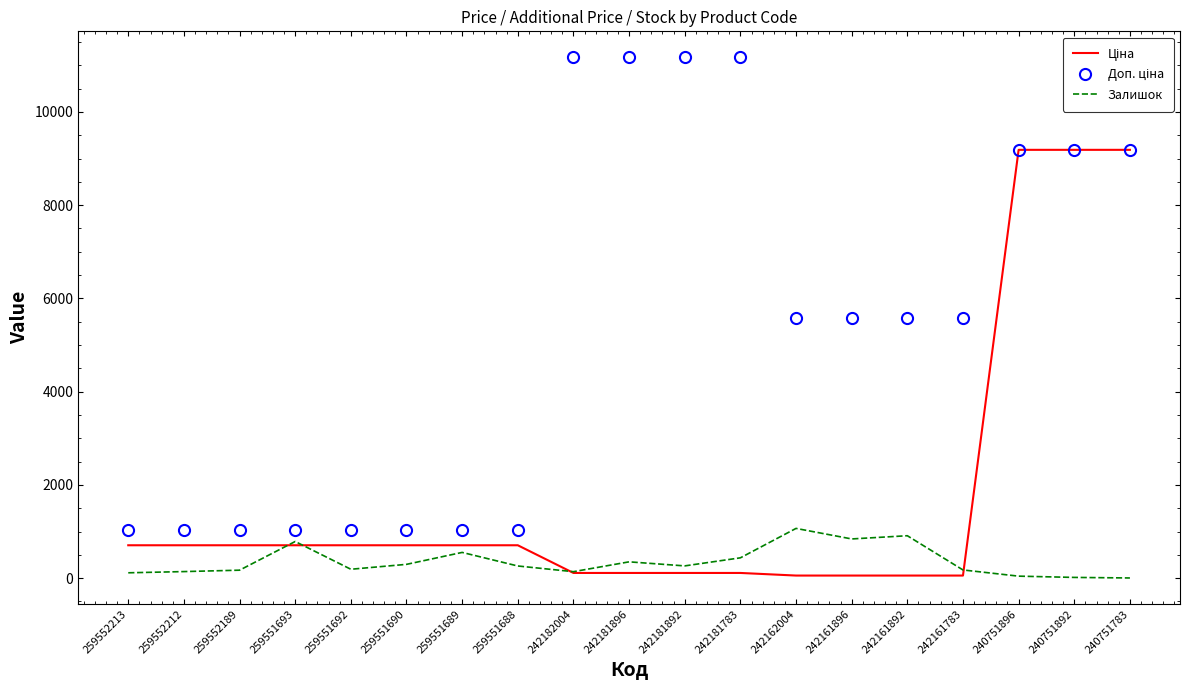

What is the maximum value for Залишок?

1067.0